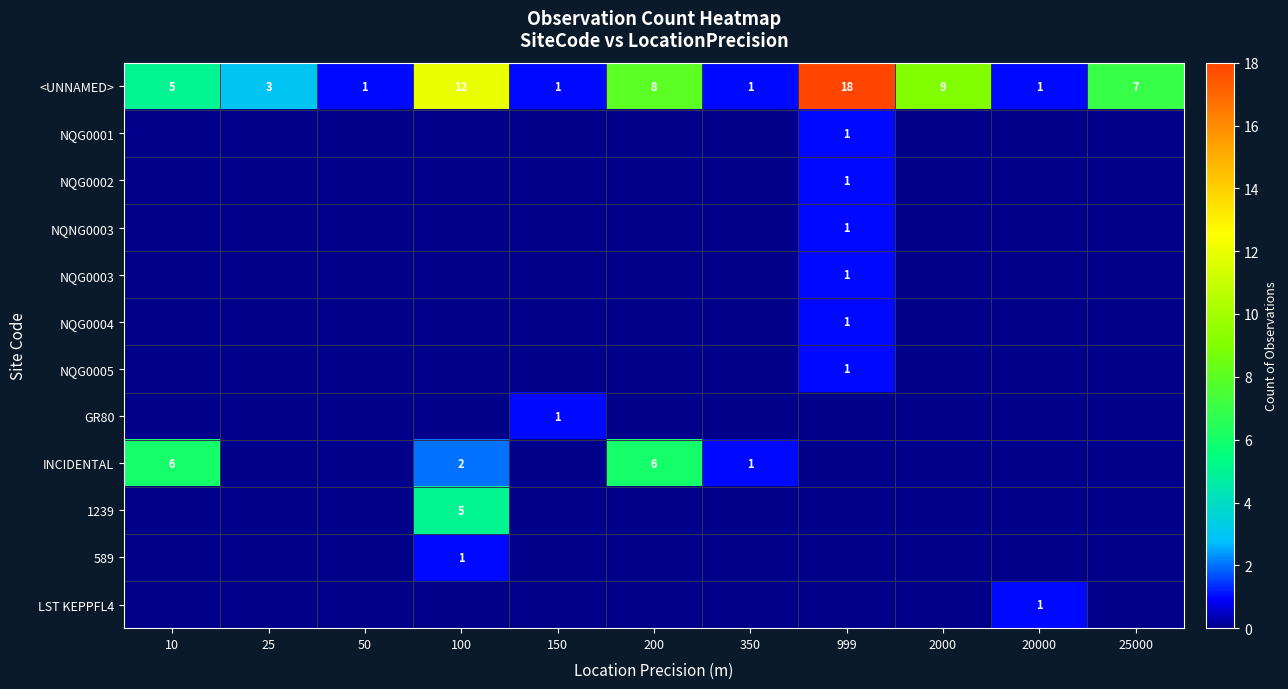

The NQG0005 series shows 1 at 999. True or false?

True